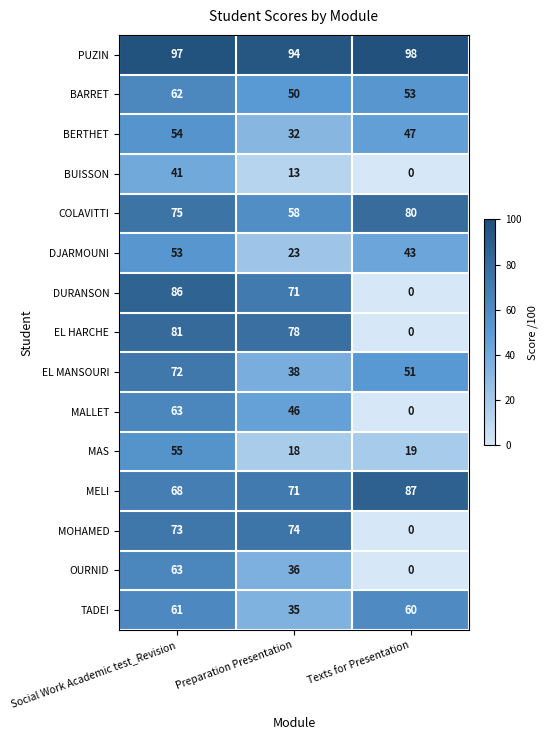

What is the difference between the maximum and second lowest values in the EL HARCHE series?

3